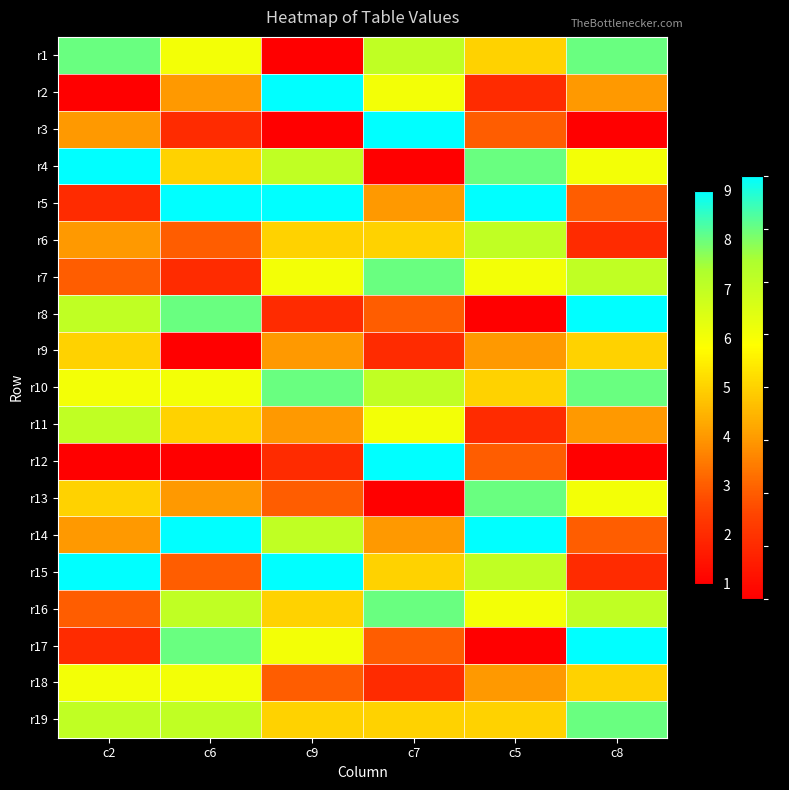

What is the total value across all series at c2?

93